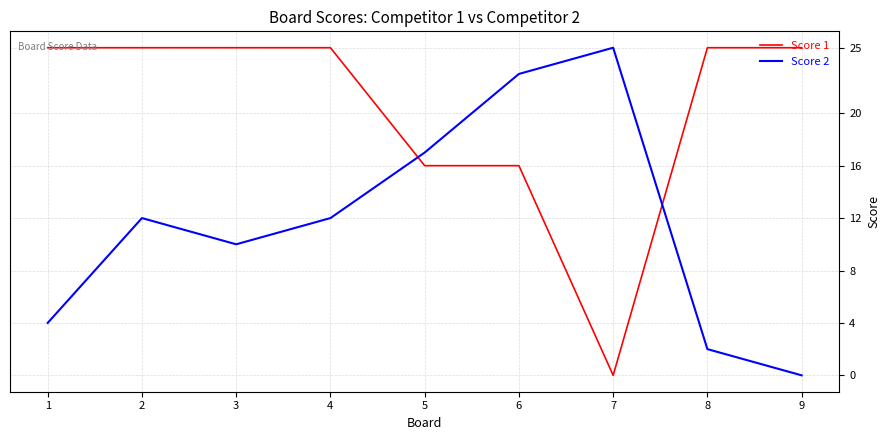

What is the difference between the highest and lowest values at 7?

25